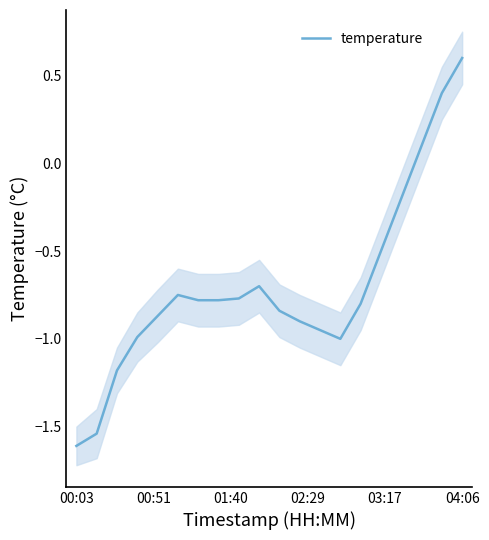

What is the value of the 6th point from the left?

-0.8